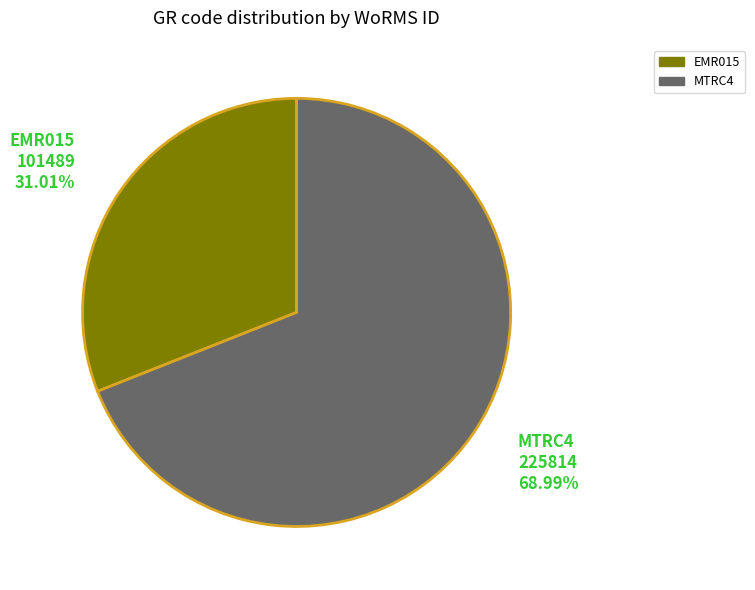

Count the number of slices in the pie.

2